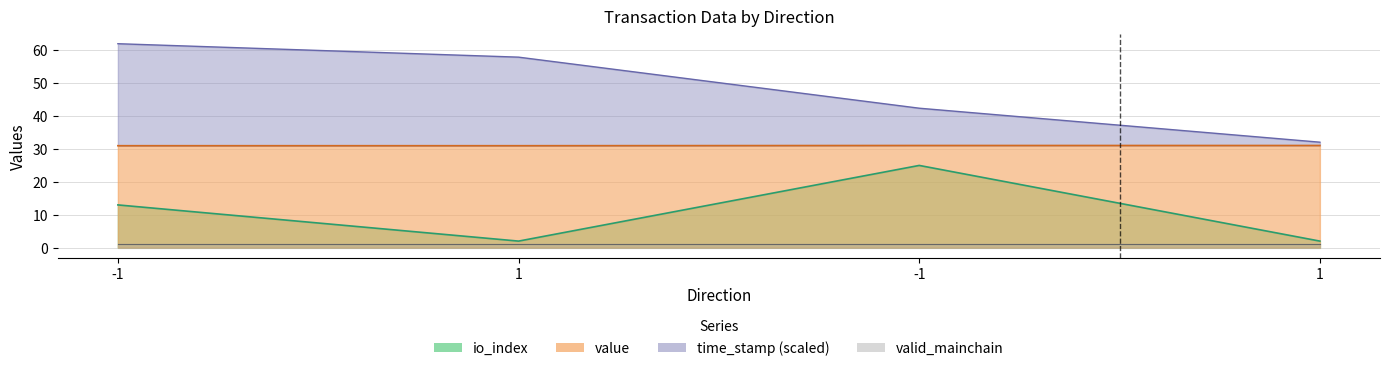

What is the sum of the io_index values at 1 and -1?

27.0